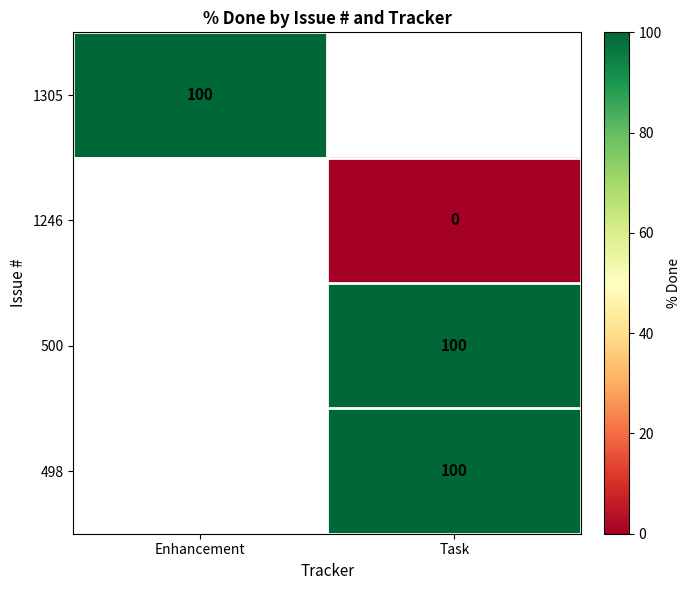

Which label corresponds to the smallest value in the chart?

Task